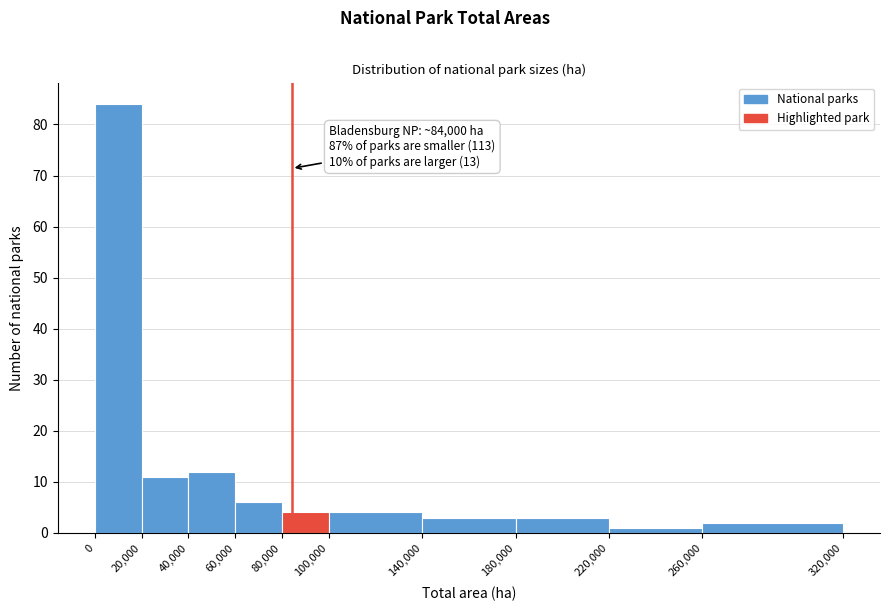

Which range on the x-axis has the tallest bar?

0 to 20,000